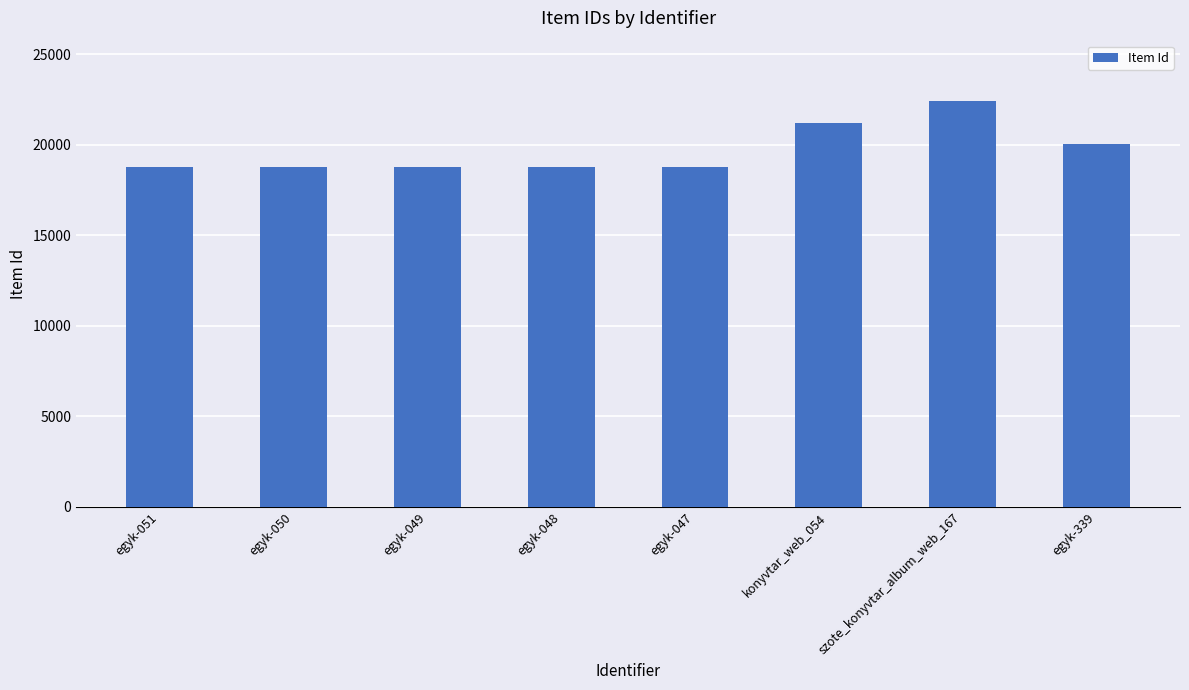

Is it true that the value at konyvtar_web_054 is 21223?

True